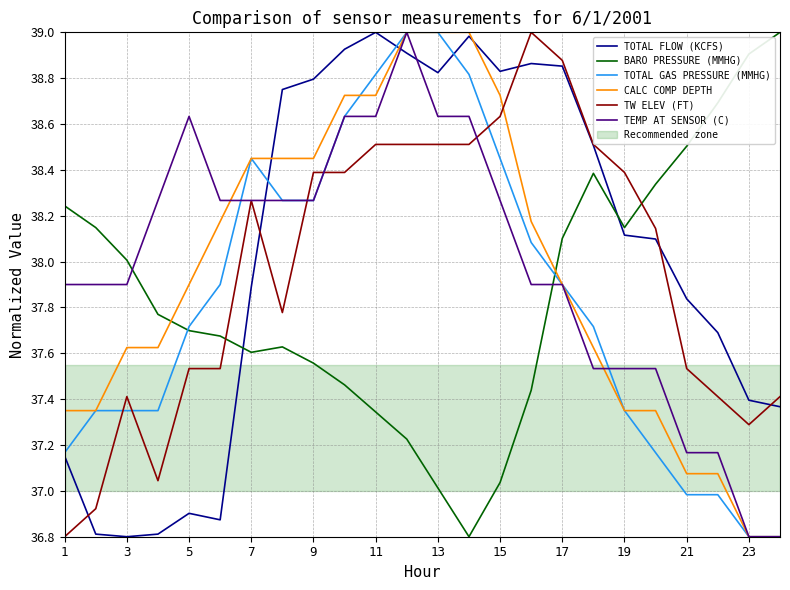

What is the lowest value of the TEMP AT SENSOR (C) series?

36.8